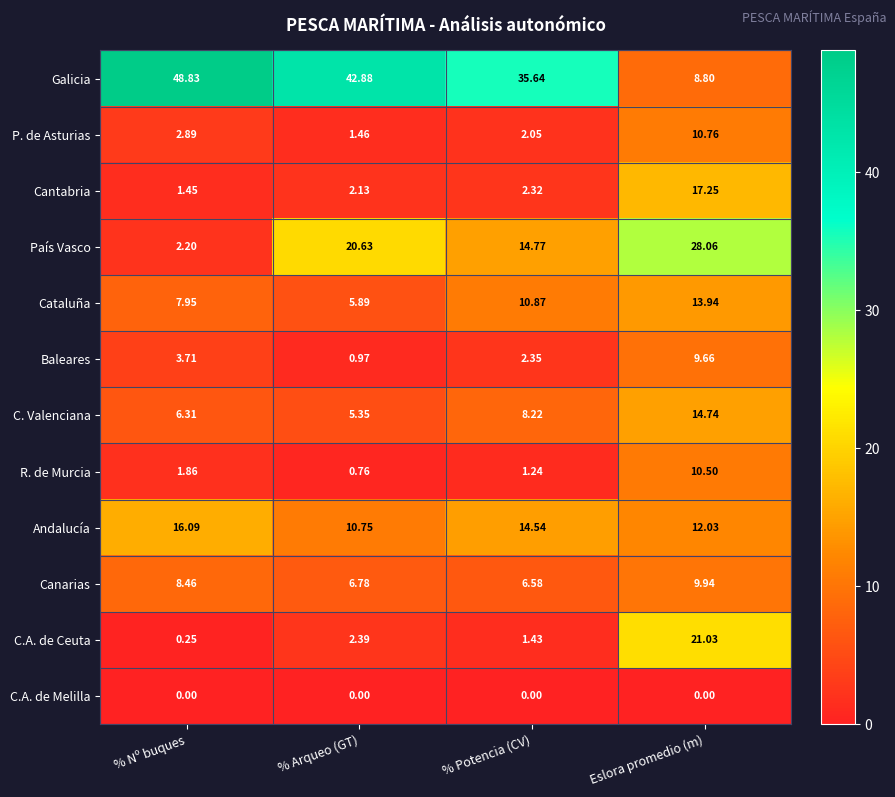

List the labels in order of P. de Asturias value, largest first.

Eslora promedio (m), % Nº buques, % Potencia (CV), % Arqueo (GT)